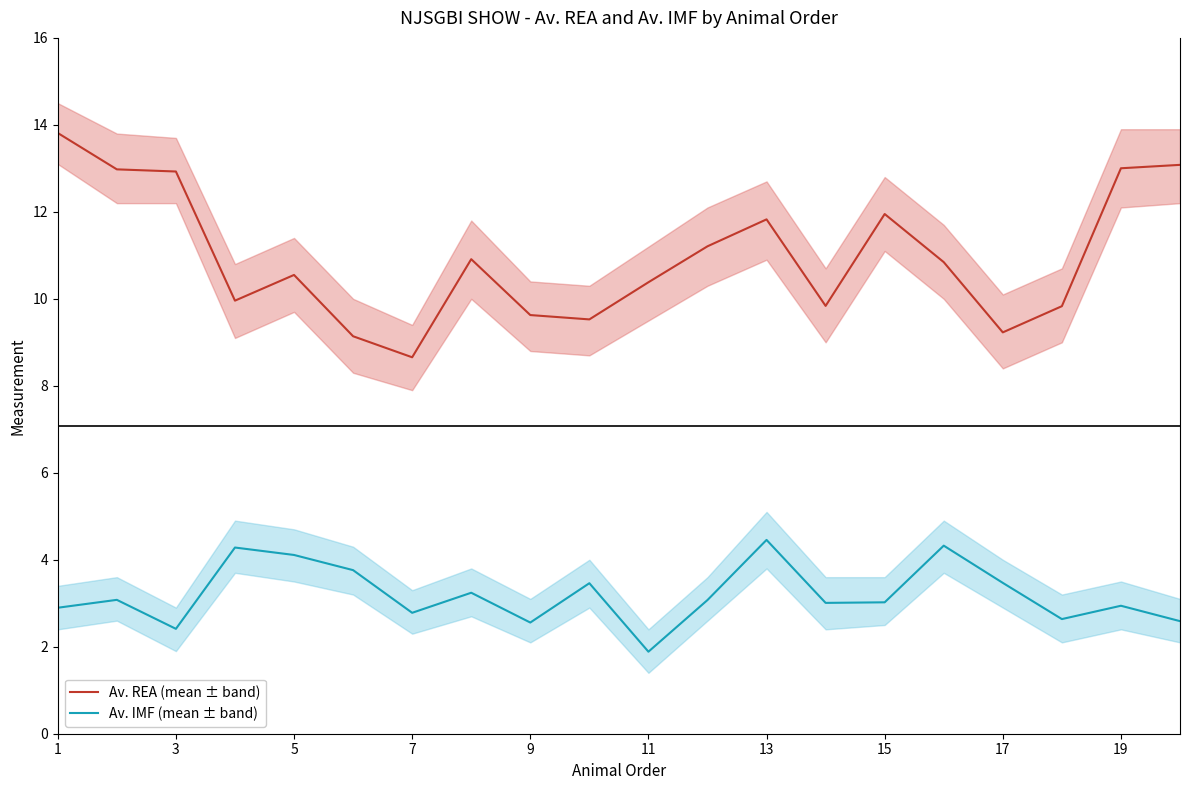

The value of Av. IMF (mean ± band) at 9 is 2.6. True or false?

True